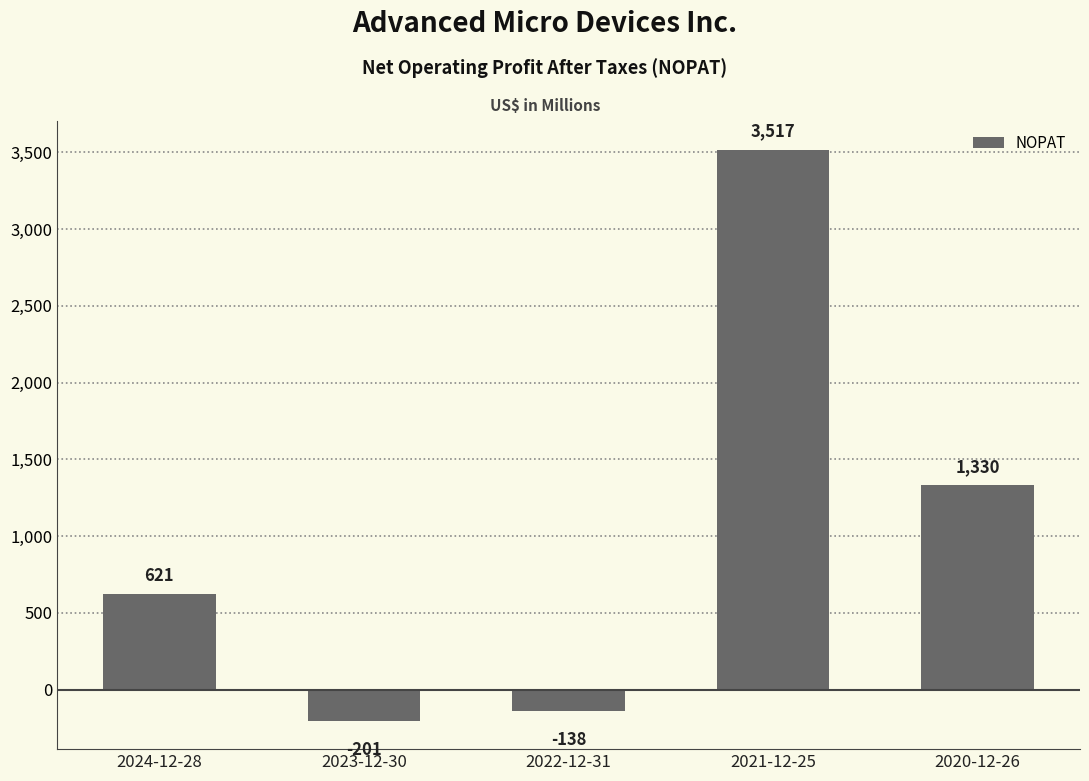

How many distinct data groups are displayed?

1